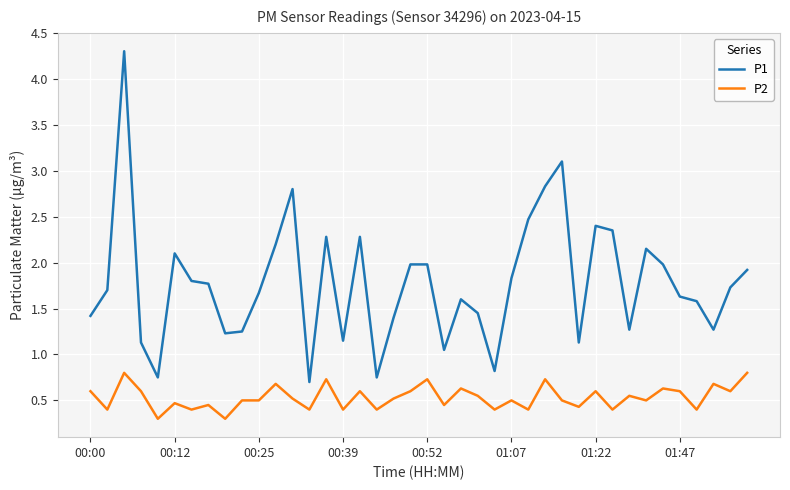

What are all the series names shown in the legend?

P1, P2